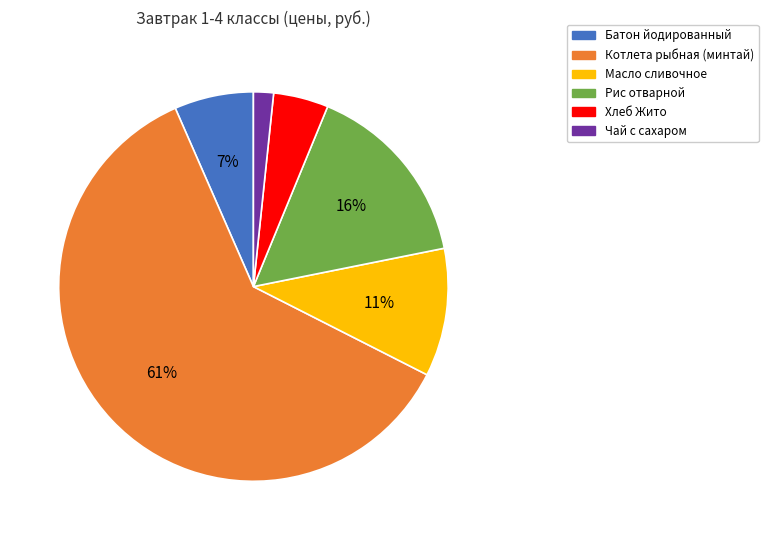

Is the sum of Батон йодированный and Котлета рыбная (минтай) greater than half?

Yes